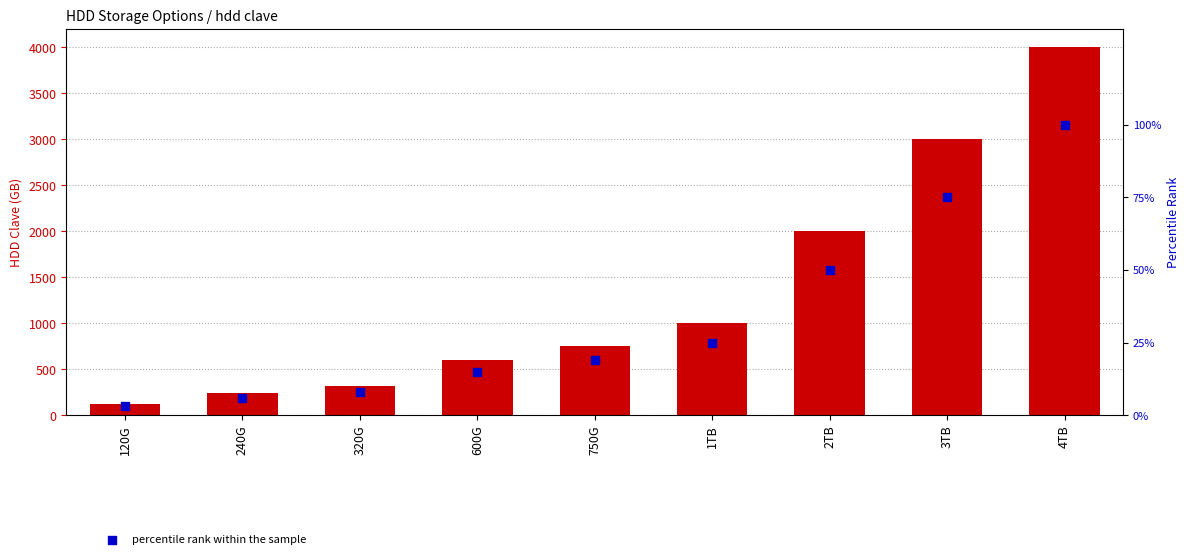

Which series has the largest total across all categories?

hdd clave